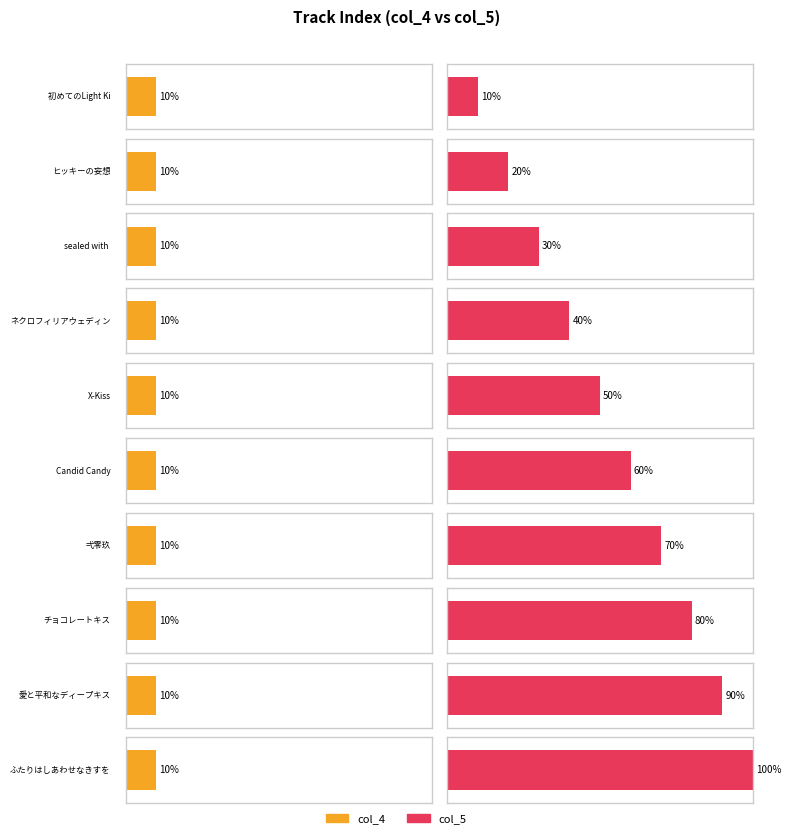

The col_5 series shows 6 at Candid Candy. True or false?

True